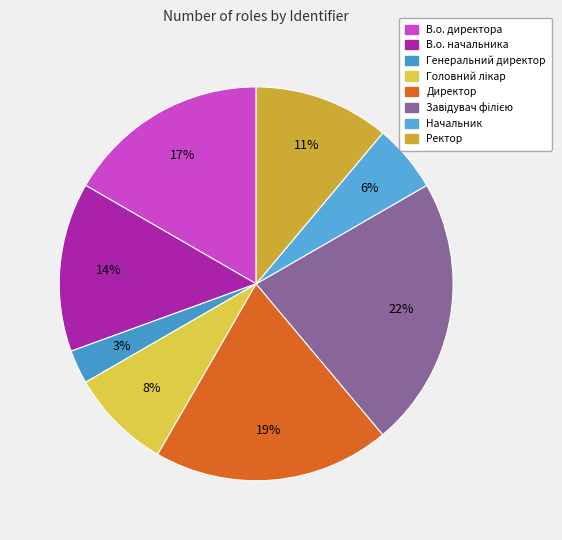

To the nearest percent, what is the difference between the Начальник and В.о. директора slice percentages?

11%